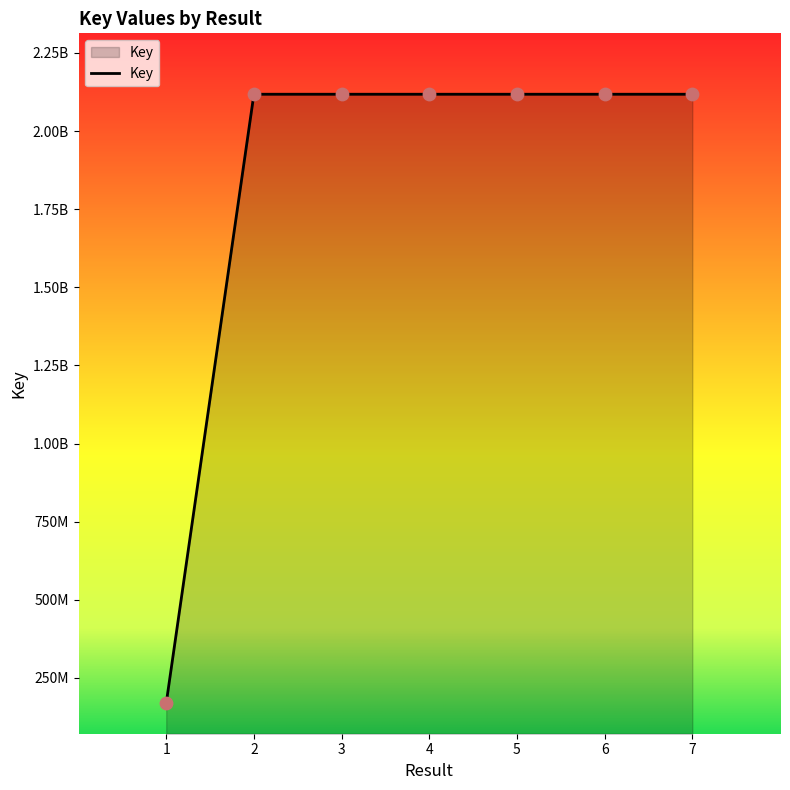

What is the ratio of the value at 6 to the value at 3?

1.0